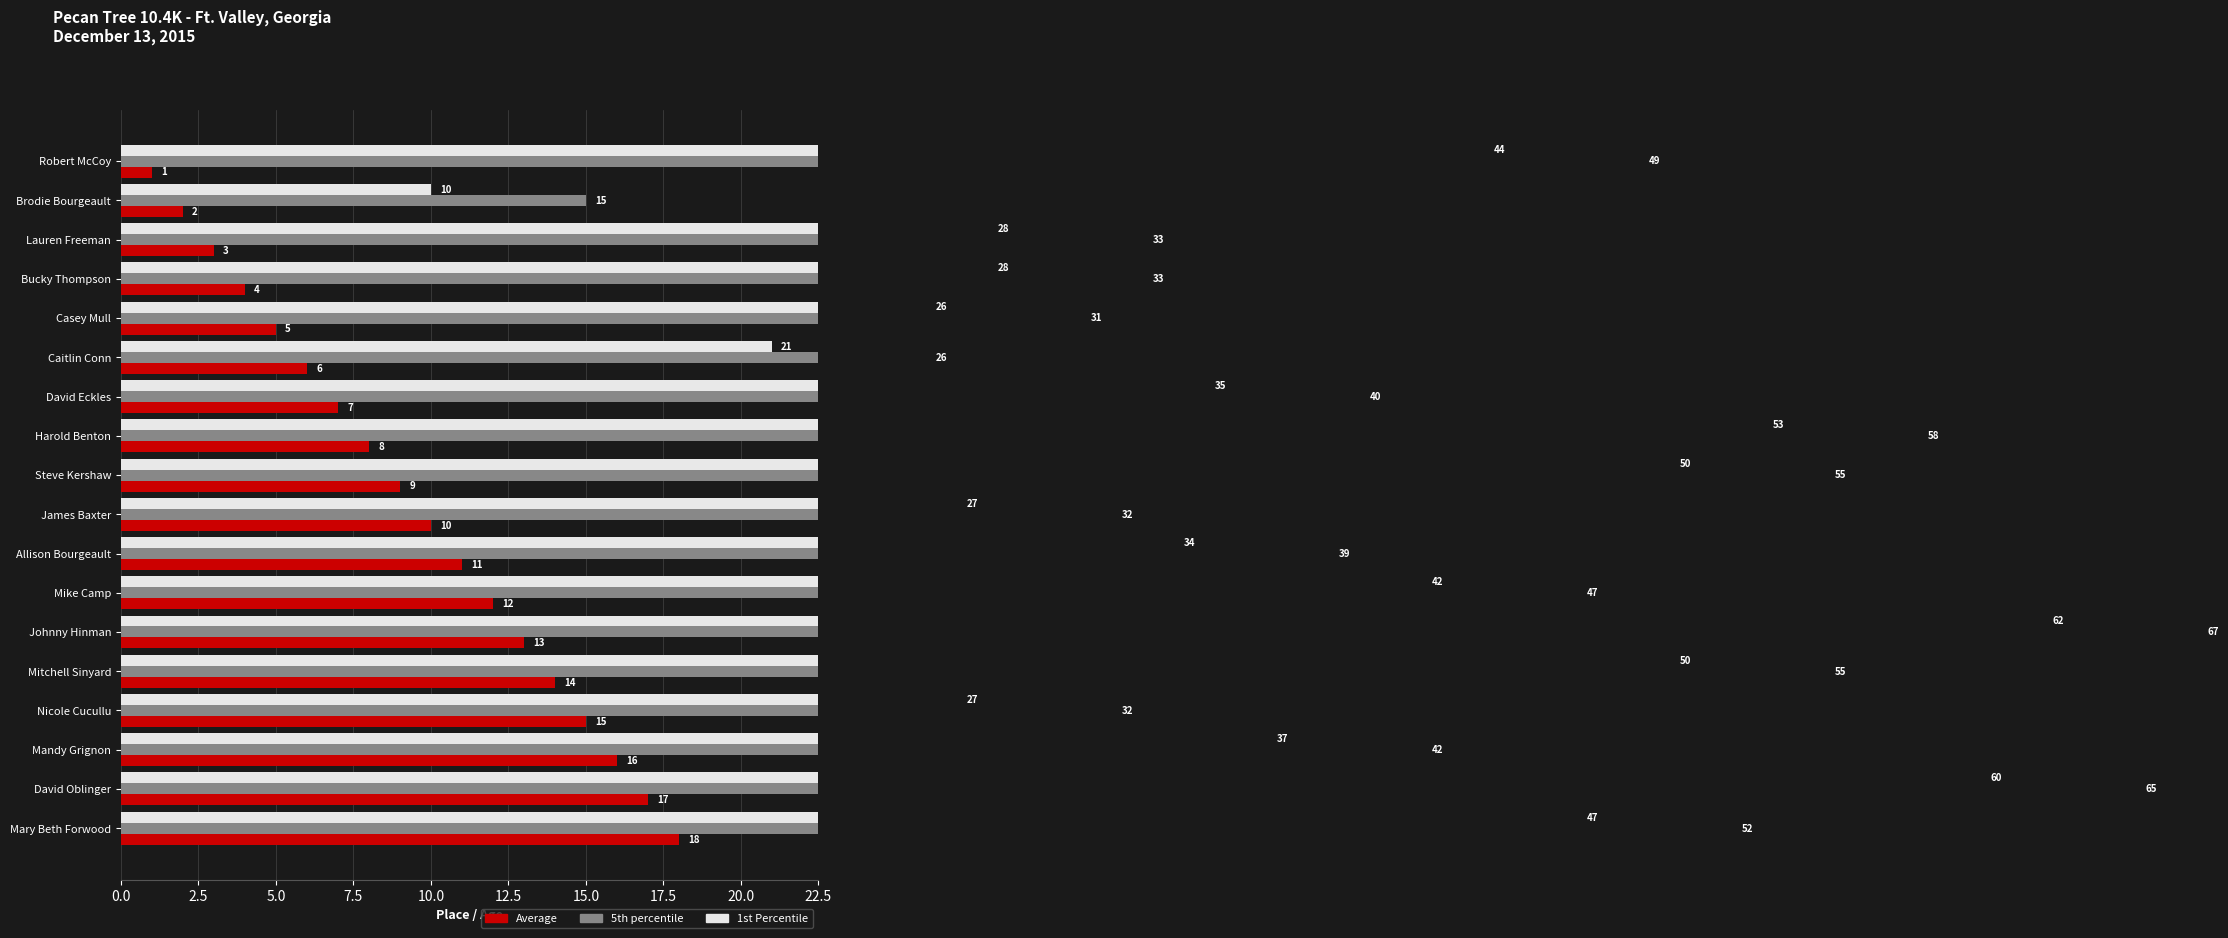

True or false: Average has a value of 7 at Casey Mull.

False